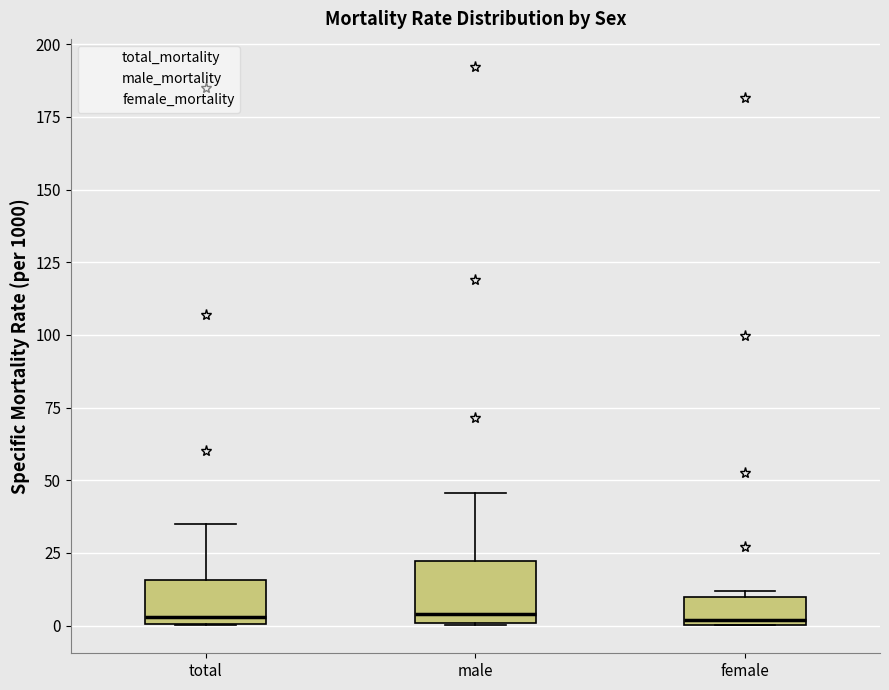

Which box is the tallest, from its lower edge to its upper edge?

male